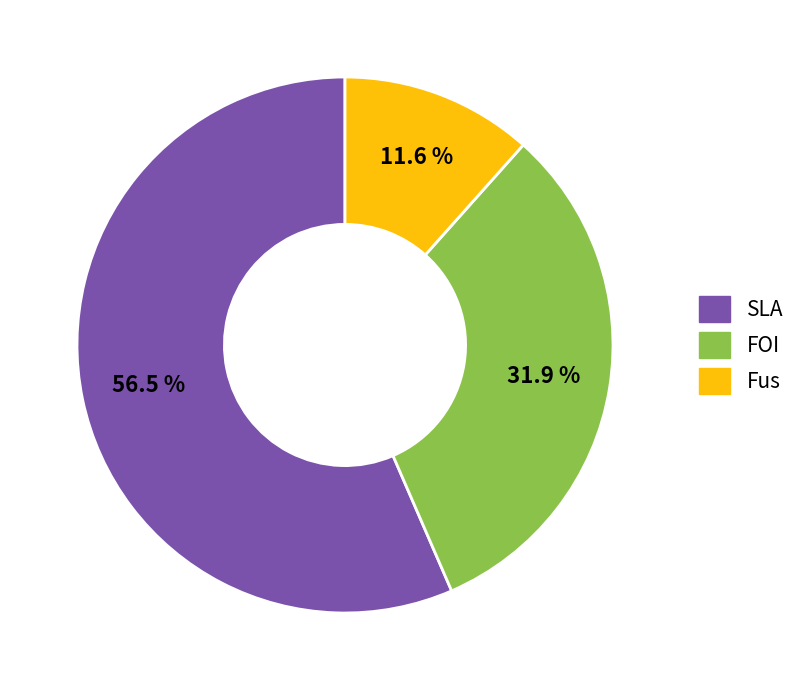

Between SLA and Fus, which is larger?

SLA